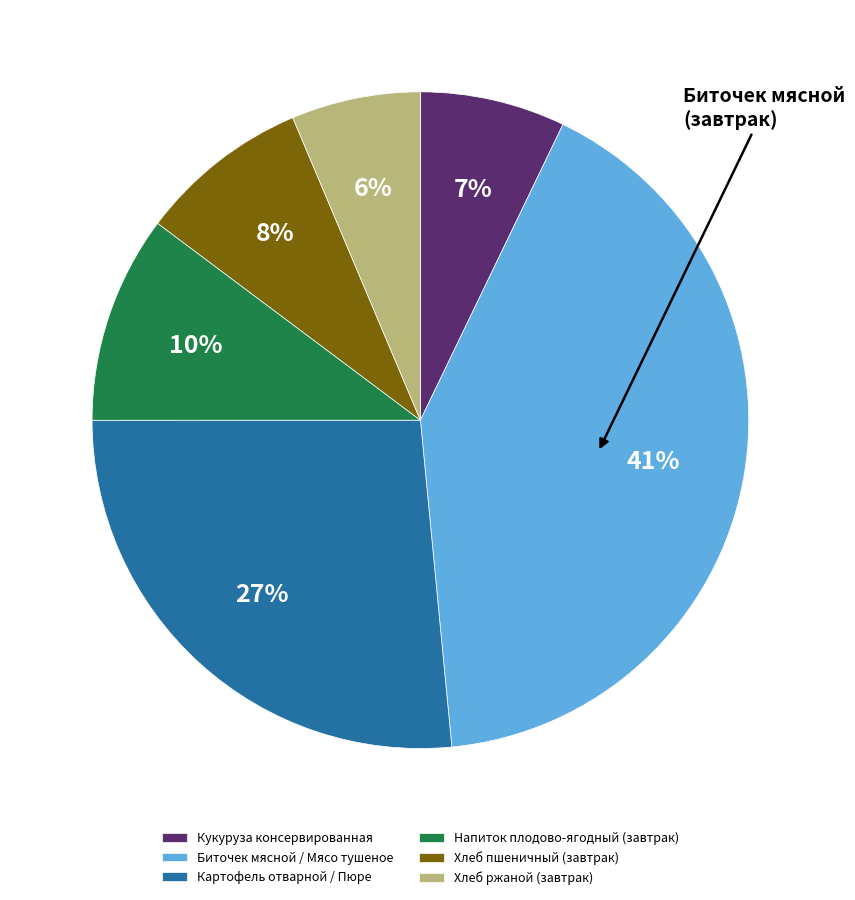

Count the number of slices in the pie.

6